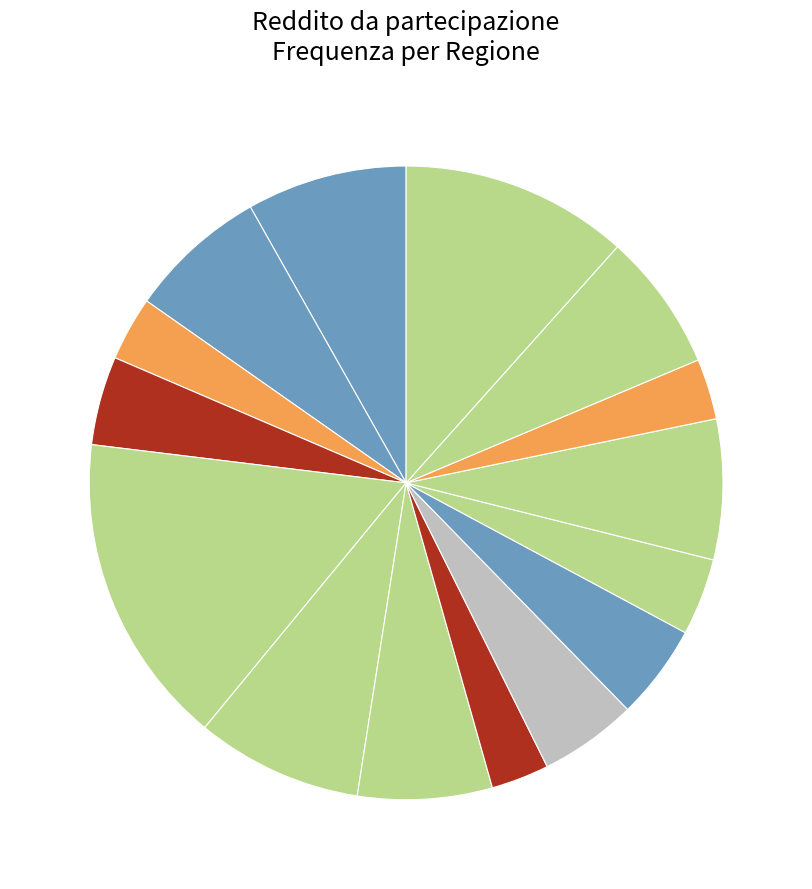

How many slices are in this pie chart?

15